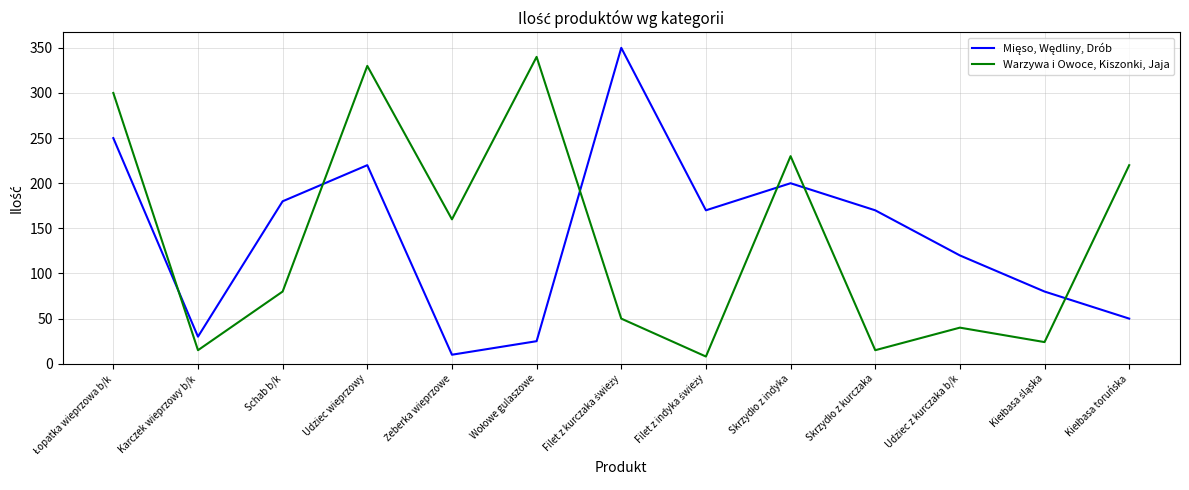

What position from the left is Udziec z kurczaka b/k?

11